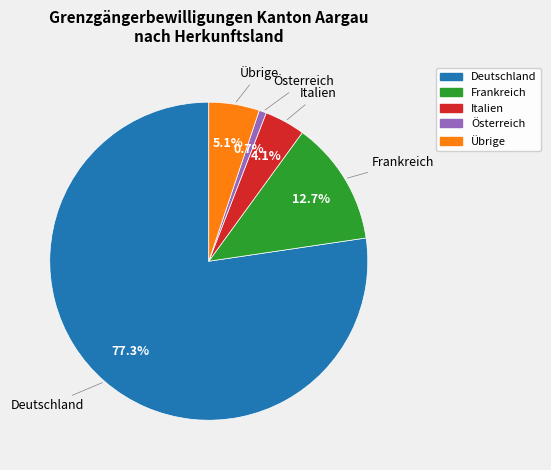

How many slices are in this pie chart?

5